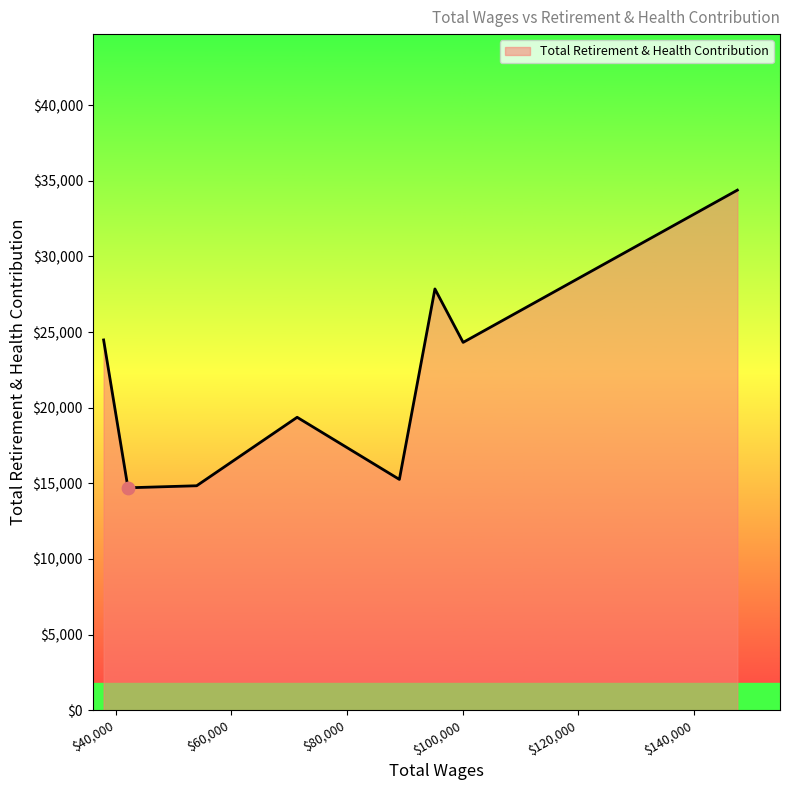

What is the difference between the second highest and second lowest values?

13012